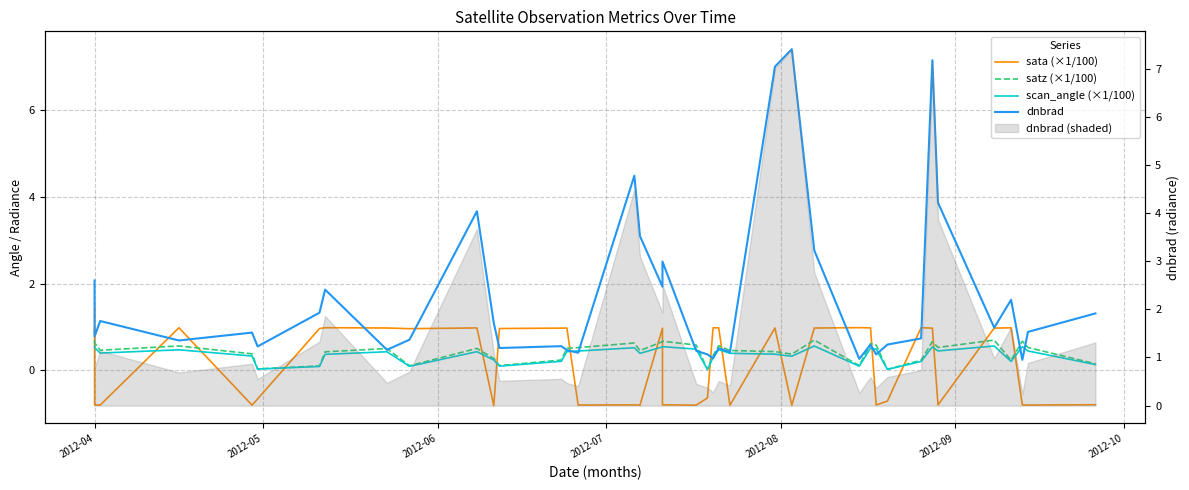

Rank the series by their maximum value, from lowest to highest.

scan_angle (×1/100), satz (×1/100), sata (×1/100), dnbrad